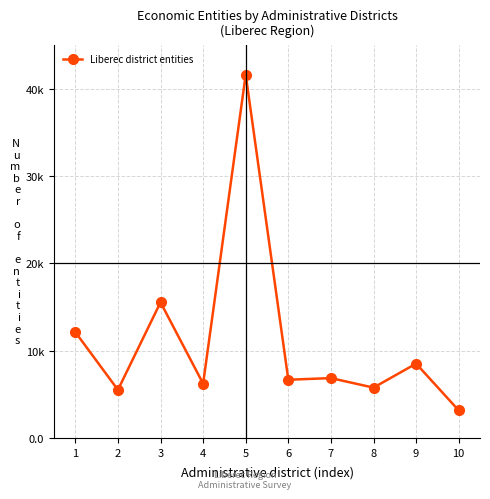

Which category has the lowest value across all series?

10